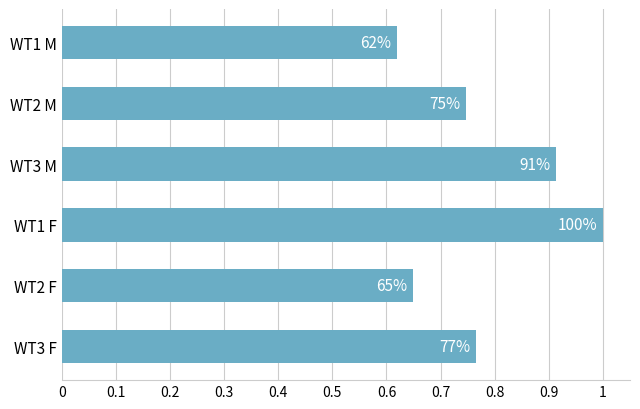

How many bars are there in total?

6